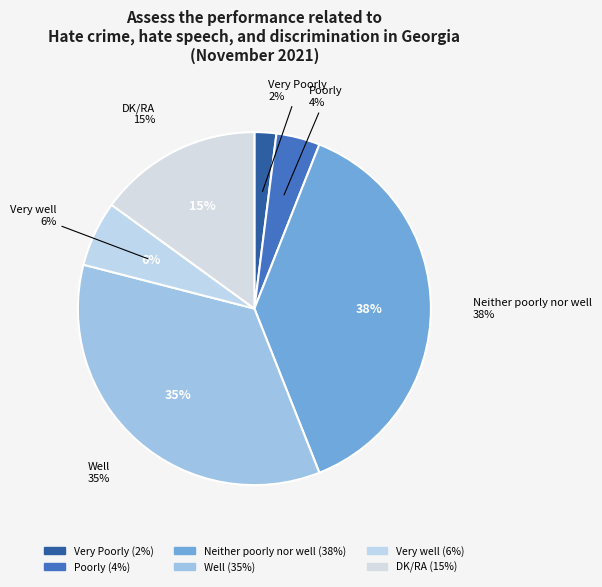

Between Well and Poorly, which is larger?

Well